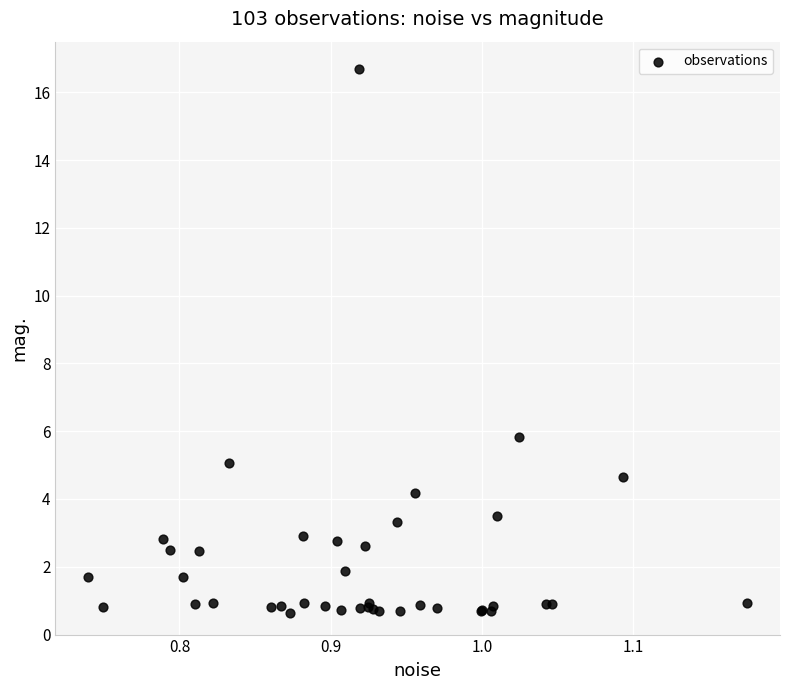

What Y value in the scatter plot is closest to 8?

5.8